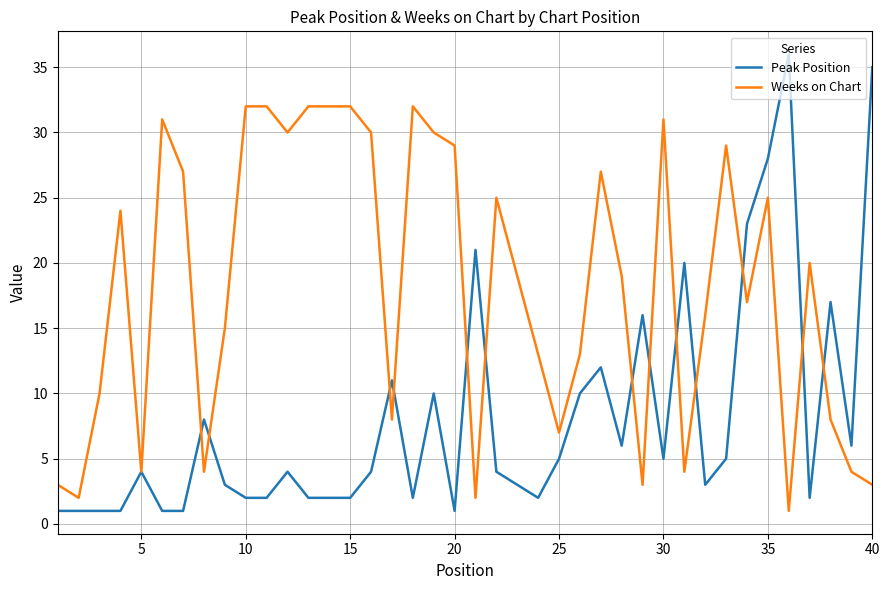

What is the greatest value displayed?

36